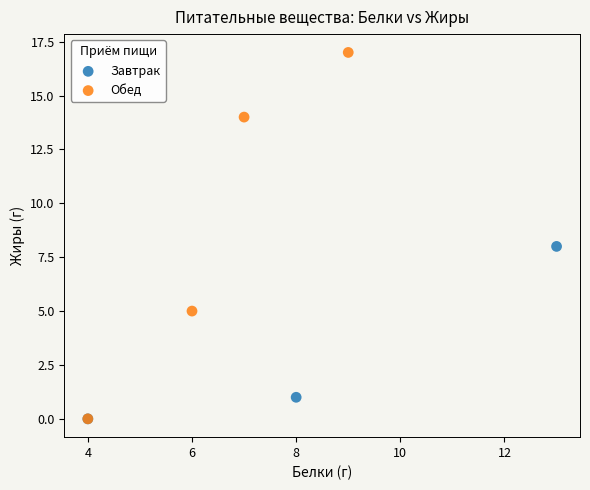

Which series contains the highest Y value?

Обед